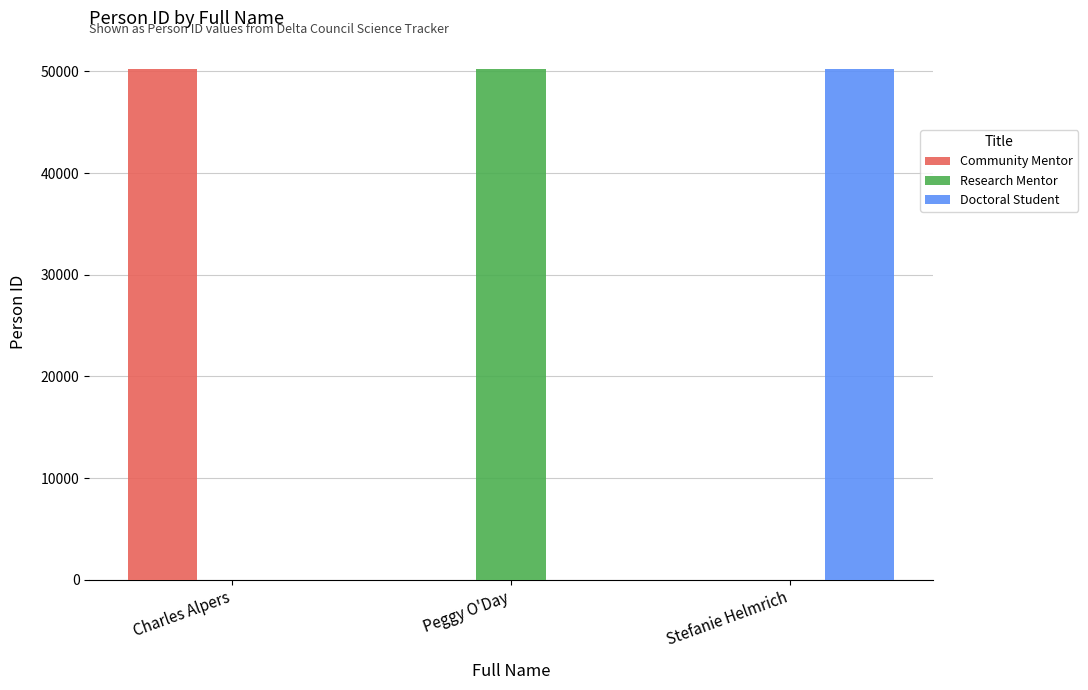

Is it true that Research Mentor equals -17917 at Stefanie Helmrich?

False